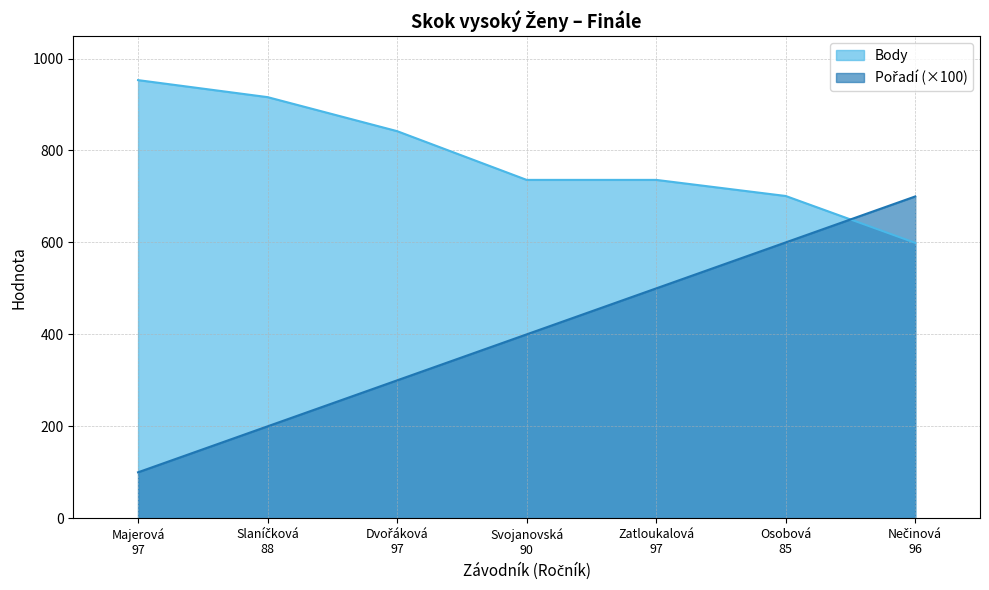

Which series has the largest range (max minus min)?

Pořadí